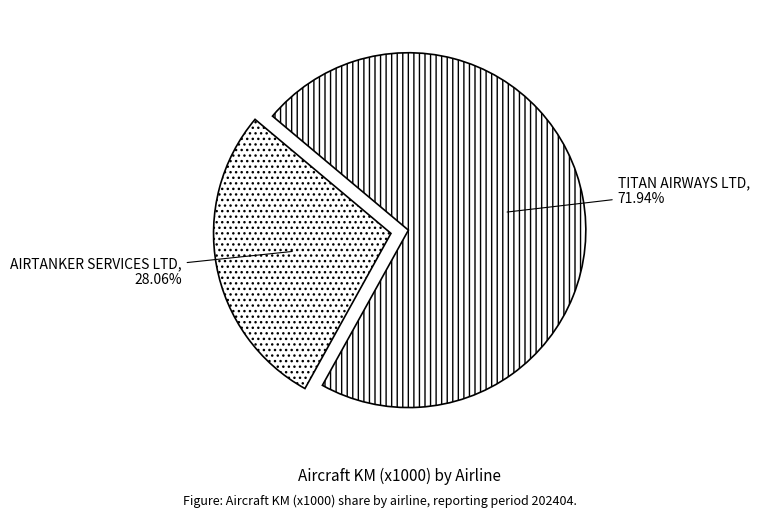

What percentage is NOT represented by AIRTANKER SERVICES LTD?

71.9%